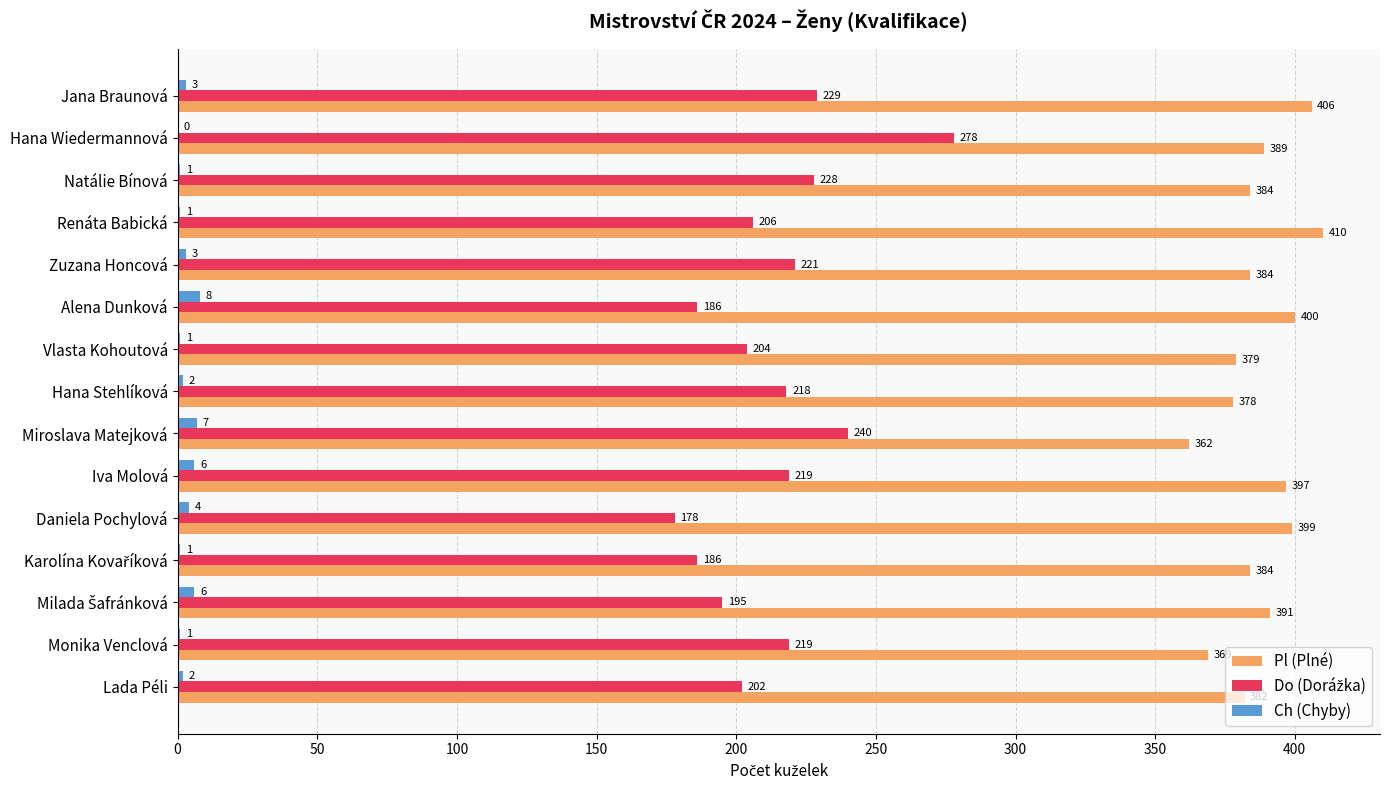

Is it true that Pl (Plné) equals 257 at Hana Stehlíková?

False